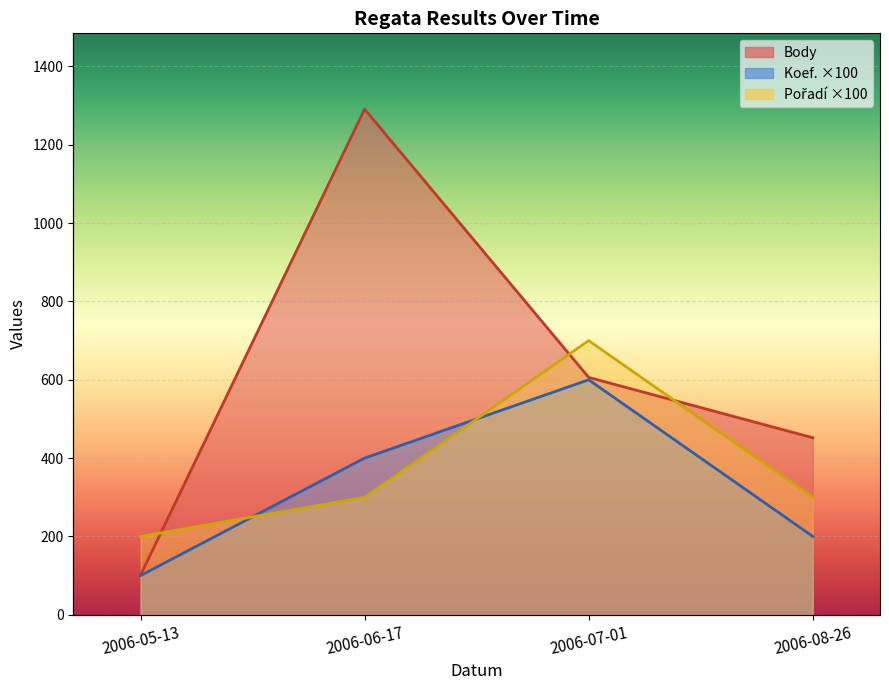

Reading left to right, list all the values displayed in this chart.

Koef.: 2006-05-13=100	2006-06-17=400	2006-07-01=600	2006-08-26=200
Body: 2006-05-13=101	2006-06-17=1291	2006-07-01=606	2006-08-26=452
Pořadí: 2006-05-13=200	2006-06-17=300	2006-07-01=700	2006-08-26=300